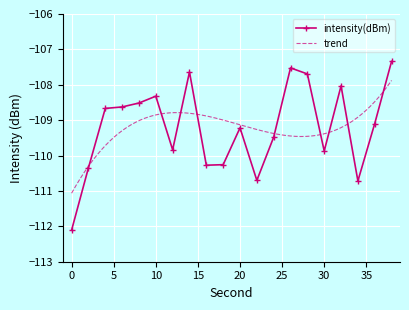

Is it true that the value at 10 is -189.9?

False